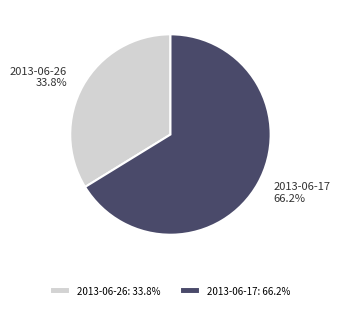

What percentage do 2013-06-26 and 2013-06-17 together represent?

100.0%